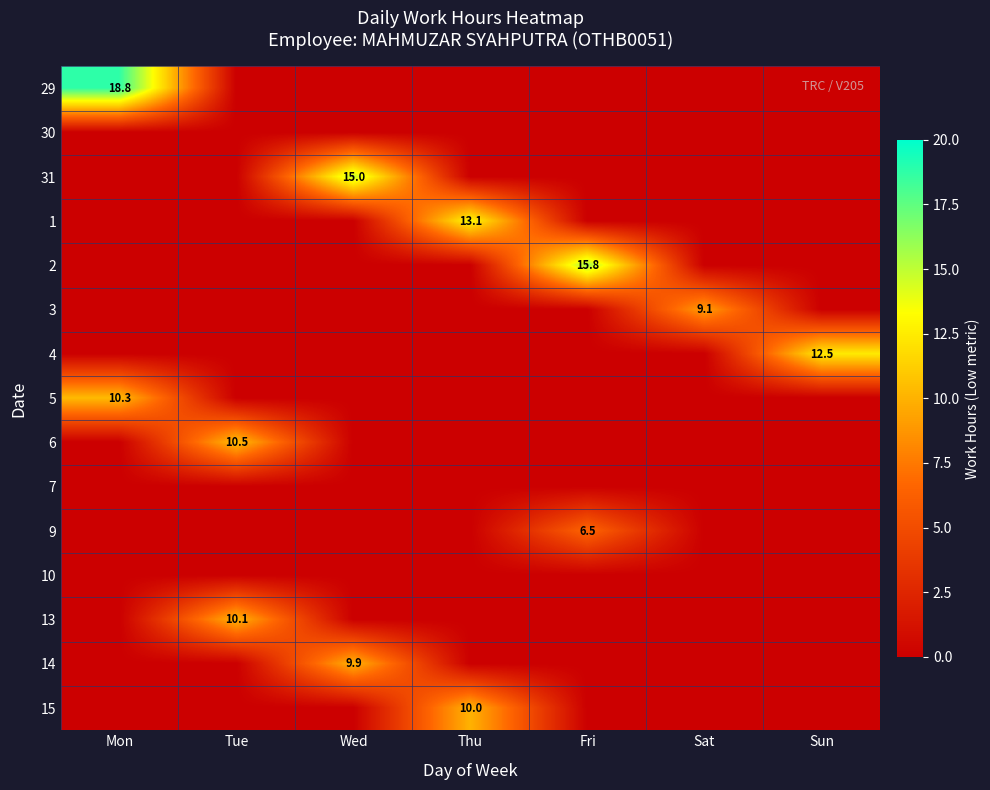

What is the total value across all series at Wed?

25.0